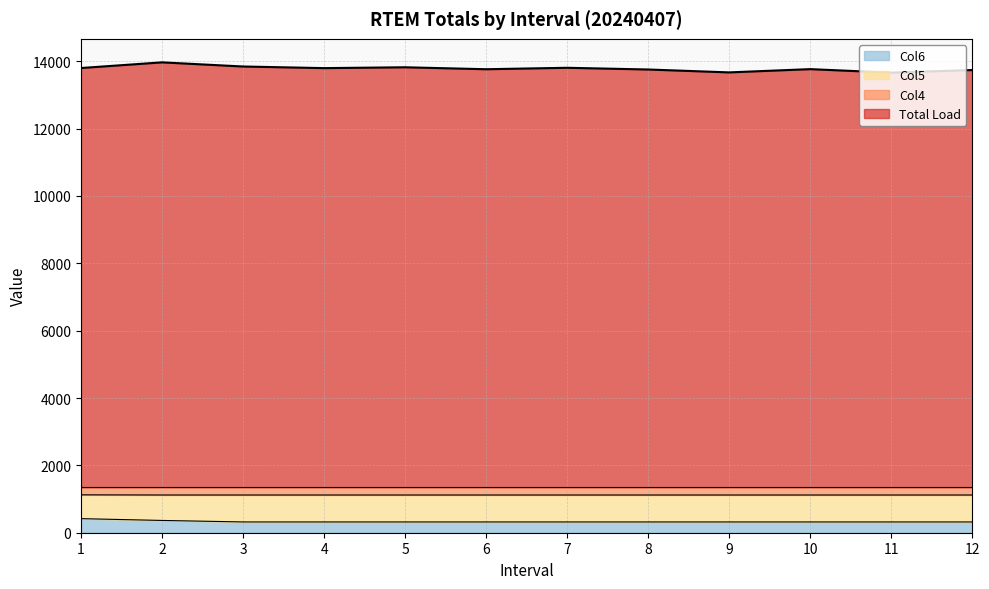

The value of Col6 at 2 is 364.6. True or false?

True